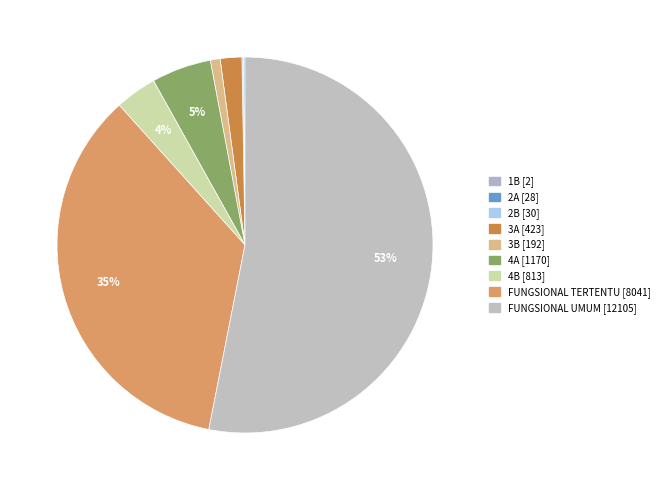

Count the number of slices in the pie.

9